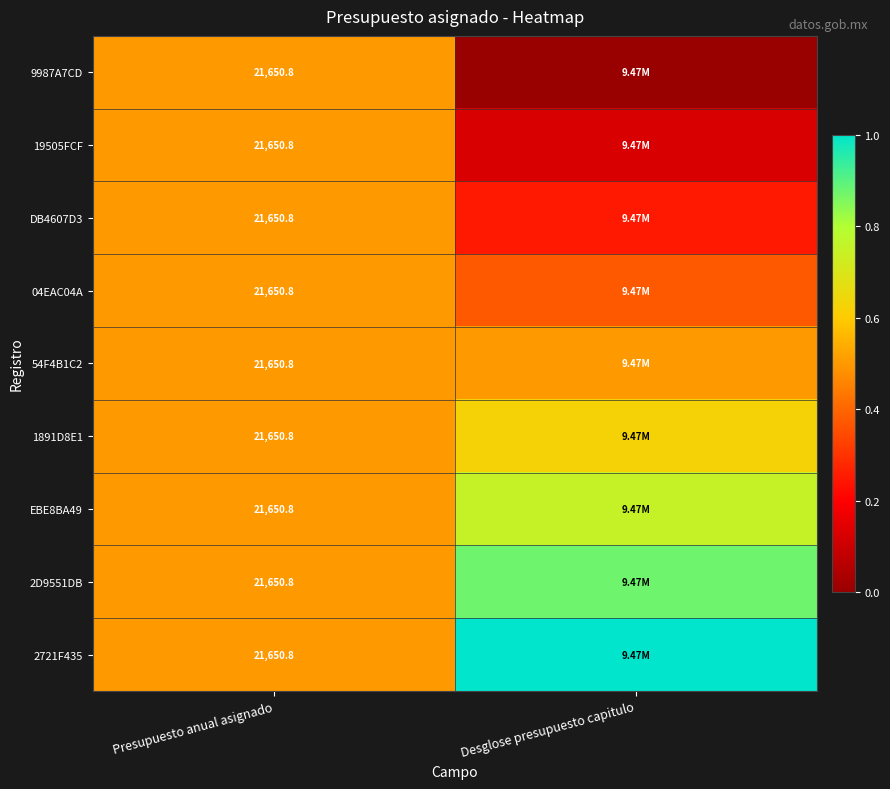

List the labels in order of 2D9551DB value, smallest first.

Presupuesto anual asignado, Desglose presupuesto capitulo